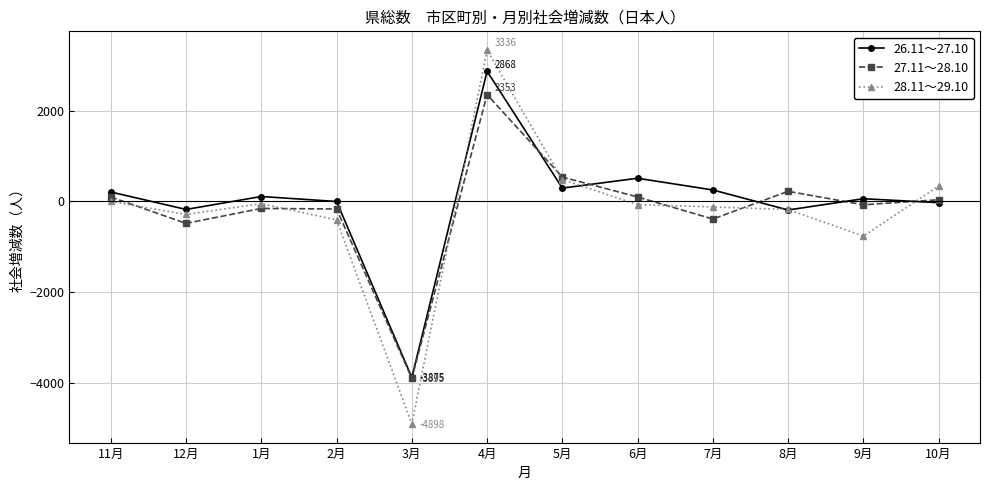

List the series in order of their peak value, highest first.

28.11～29.10, 26.11～27.10, 27.11～28.10